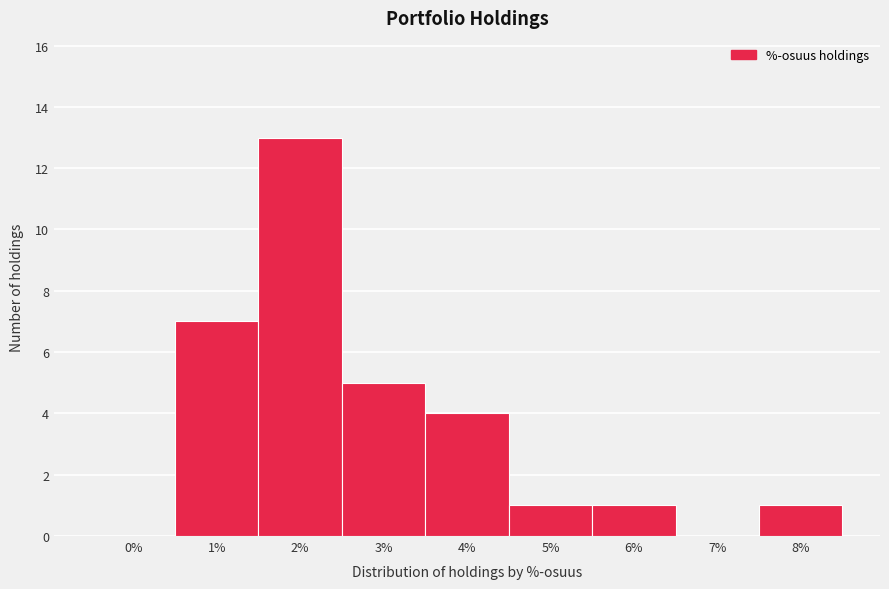

Reading left to right, what are all the values shown in this chart?

0%=0	1%=7	2%=13	3%=5	4%=4	5%=1	6%=1	7%=0	8%=1